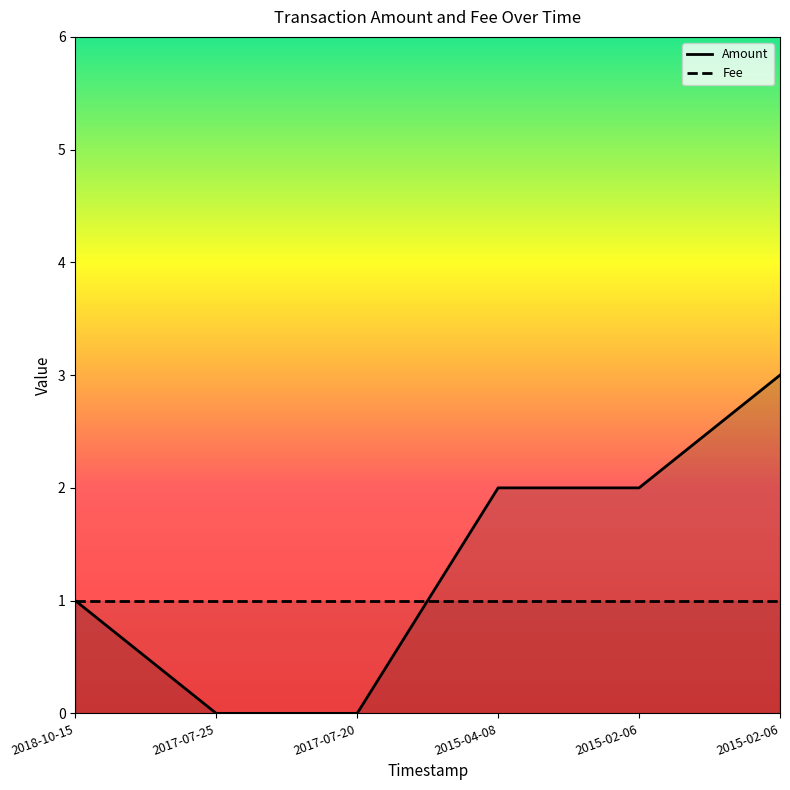

The Amount series shows 3 at 2015-02-06. True or false?

True